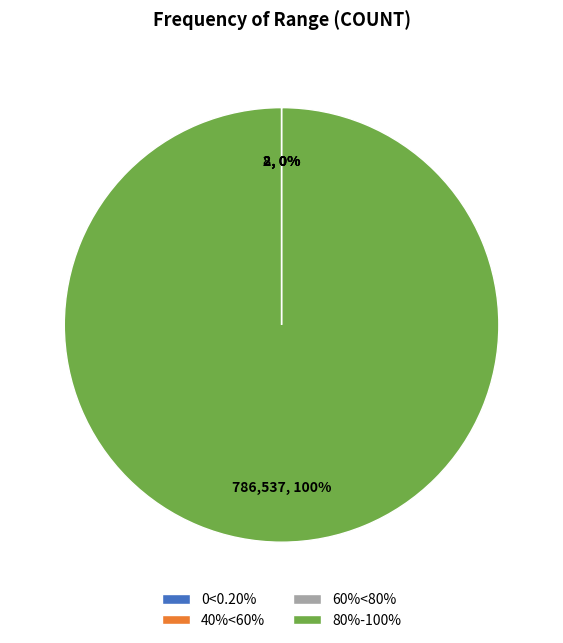

To the nearest percent, what is the average slice percentage?

25%